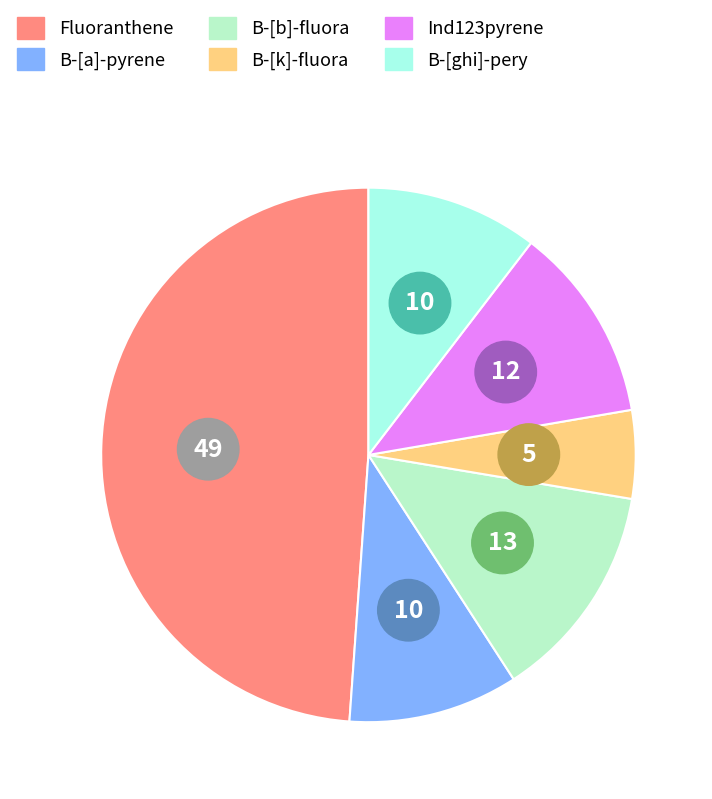

What percentage is NOT represented by B-[b]-fluora?

86.8%